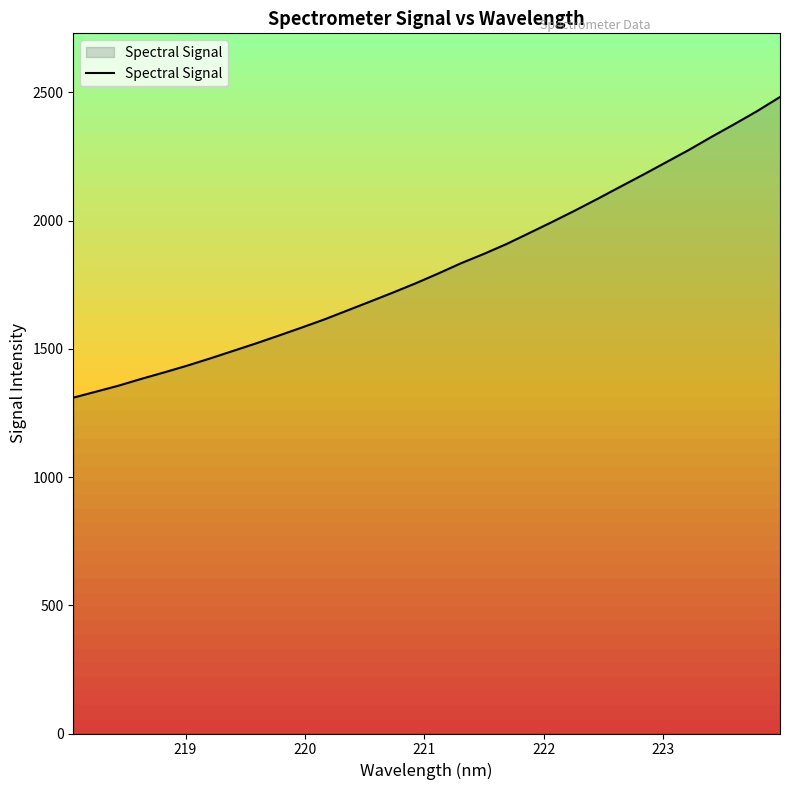

How many lines are shown in the chart?

1